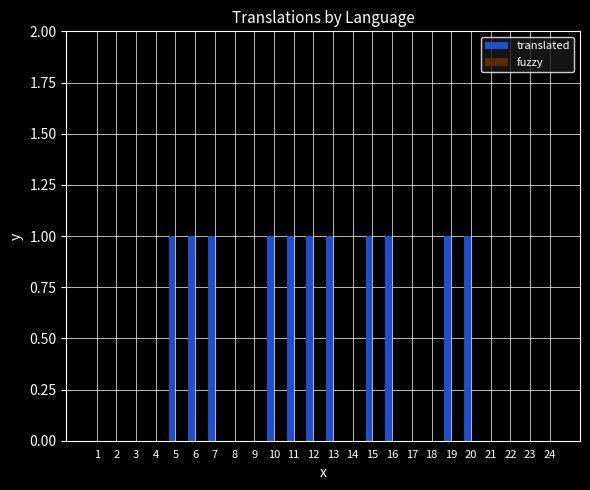

True or false: the data shows 1 at 23.

False